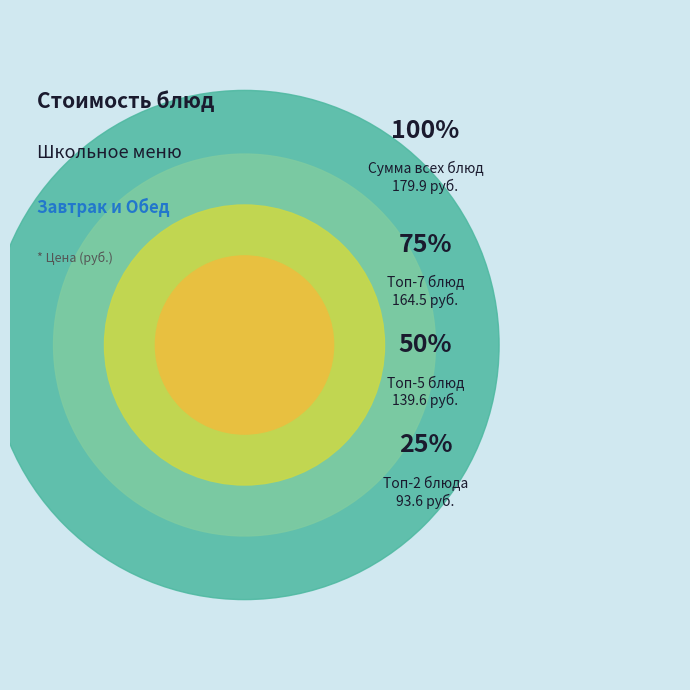

Is картофельное пюре the majority of the pie?

No